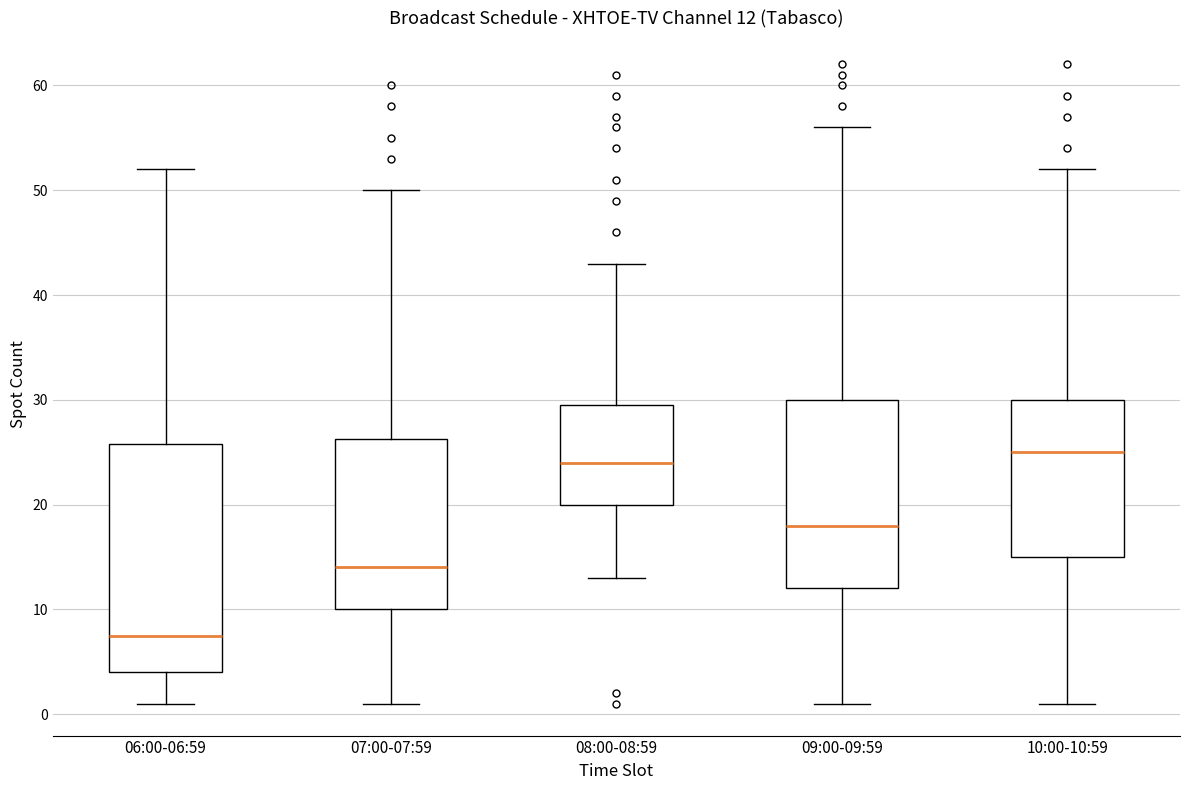

Which box's median line is the lowest?

06:00-06:59